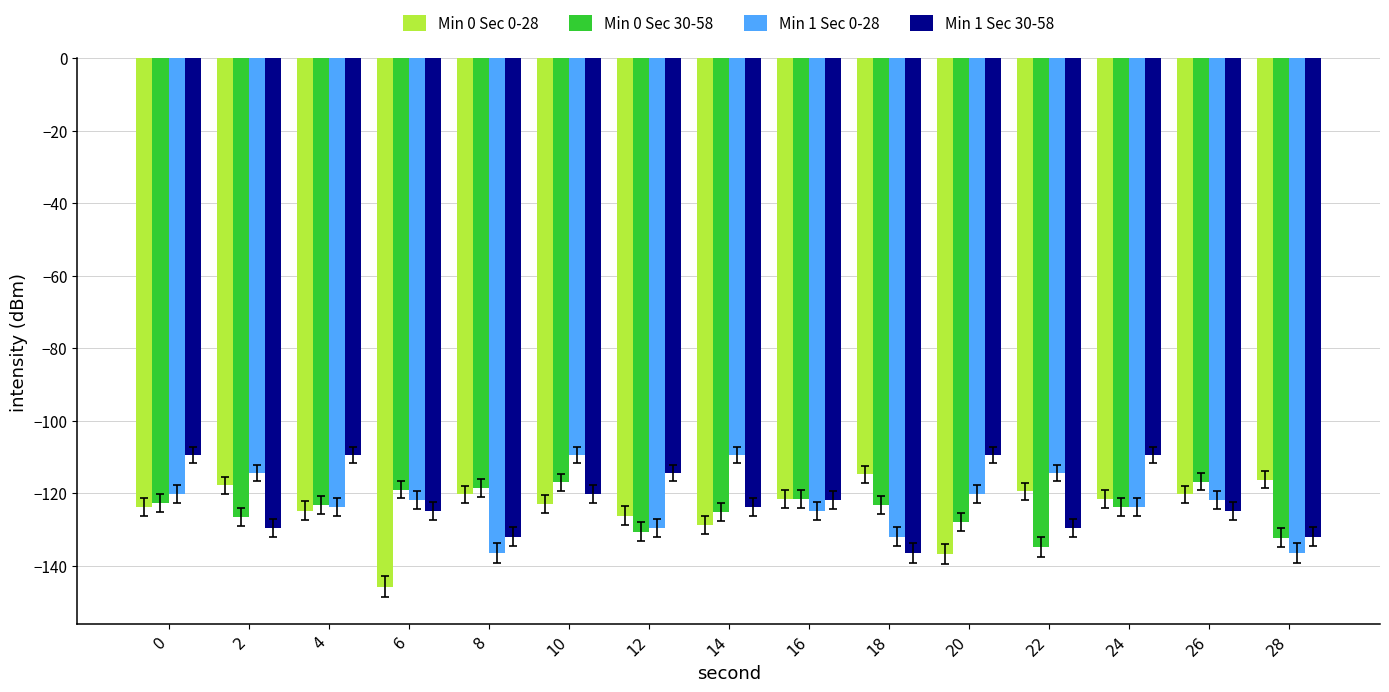

What are all the series names shown in the legend?

Min 0 Sec 0-28, Min 0 Sec 30-58, Min 1 Sec 0-28, Min 1 Sec 30-58